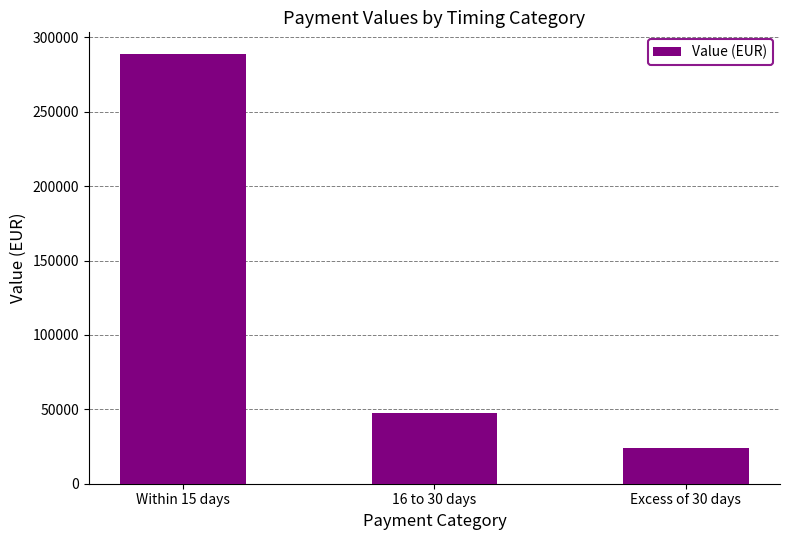

Reading left to right, what are all the values shown in this chart?

288997.4	47649.5	24032.2